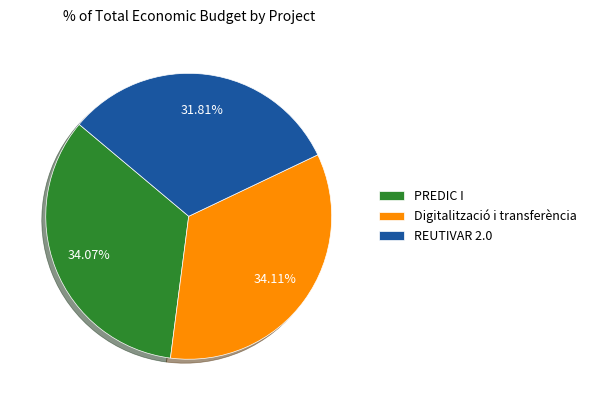

Which slice is the smallest?

REUTIVAR 2.0